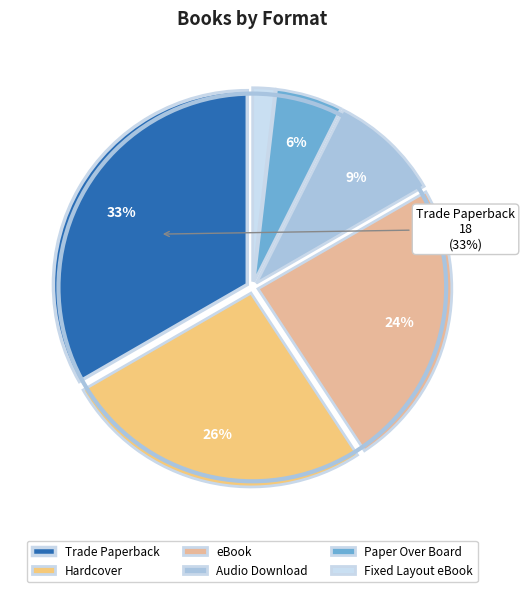

Which category has the smallest portion of the pie?

Fixed Layout eBook